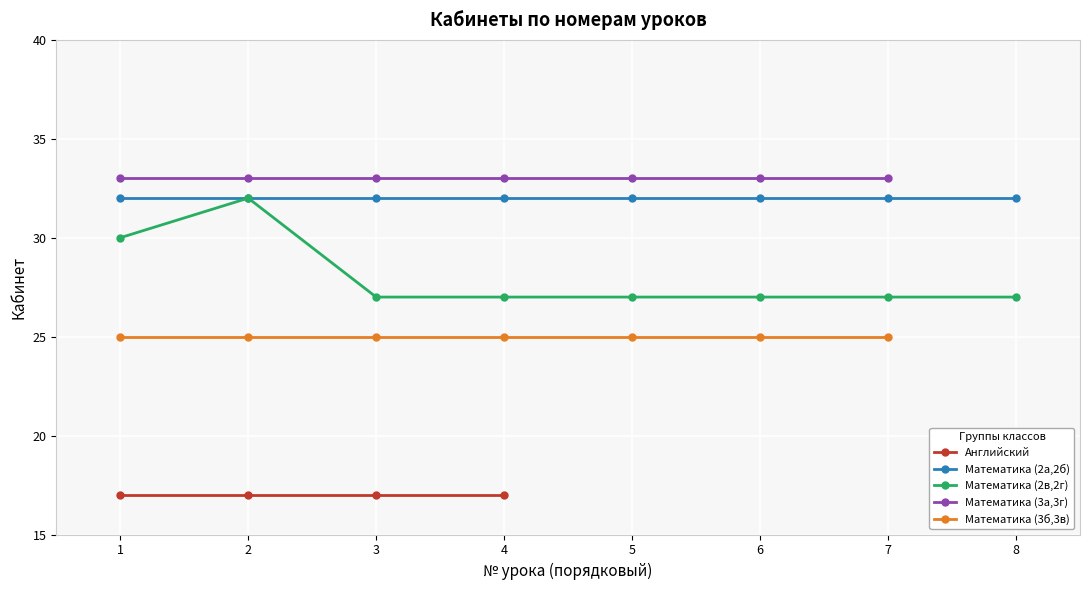

What is the value of the 18th point from the left?

27